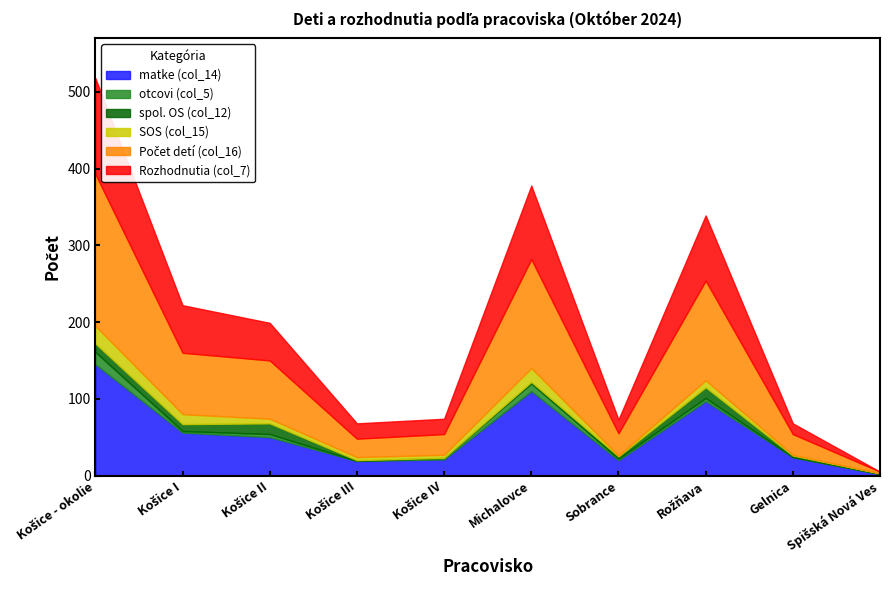

How many categories are shown in the chart?

10